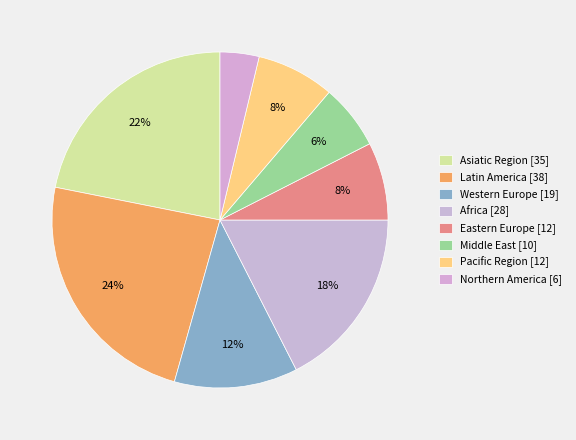

Count the number of slices in the pie.

8